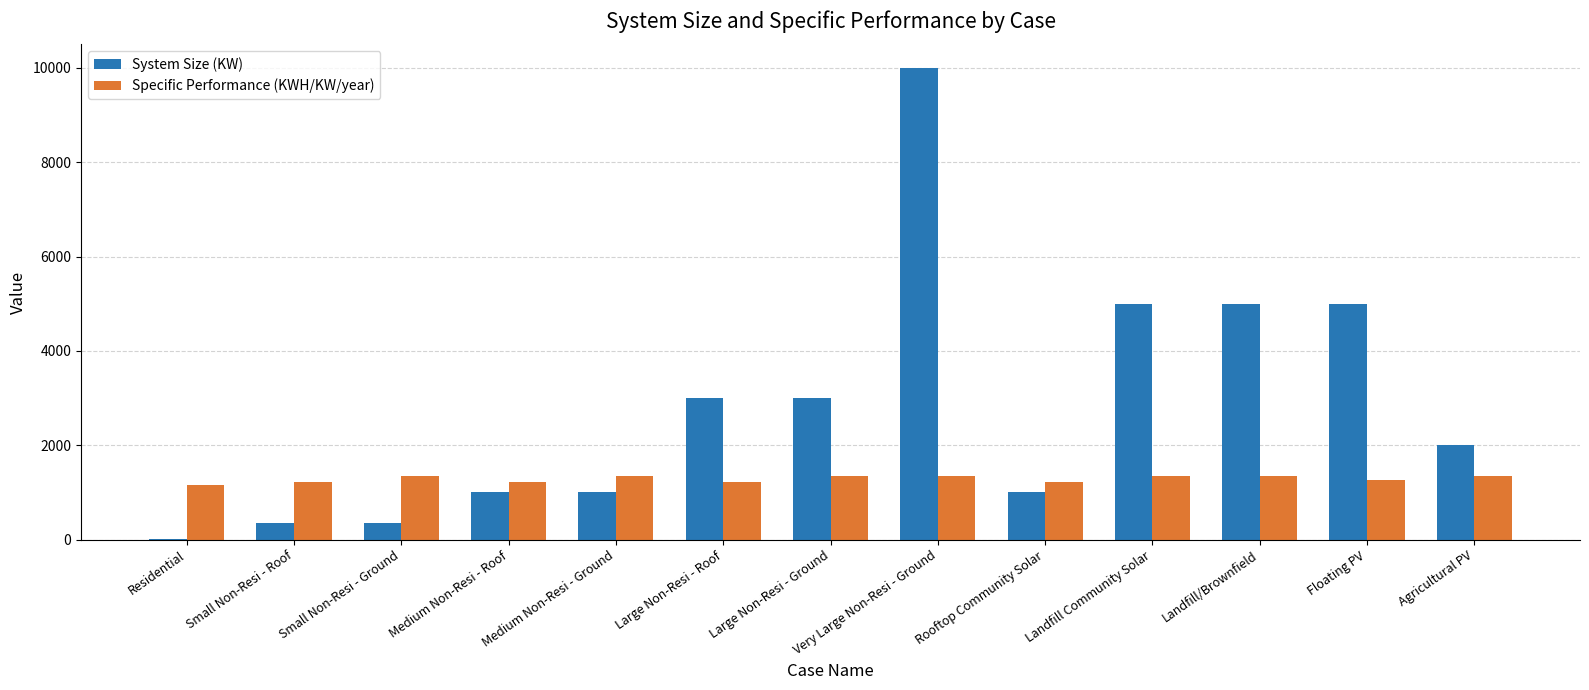

At which category does the chart reach its peak across all series?

Very Large Non-Resi - Ground